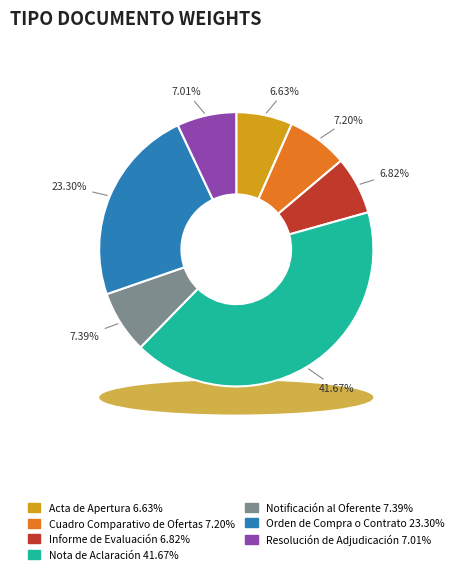

What percentage is the Informe de Evaluación slice, to the nearest percent?

7%